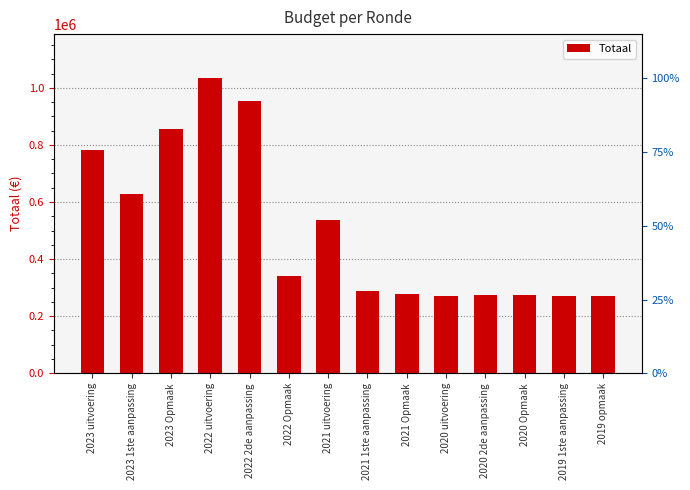

How many values exceed 341688?

6